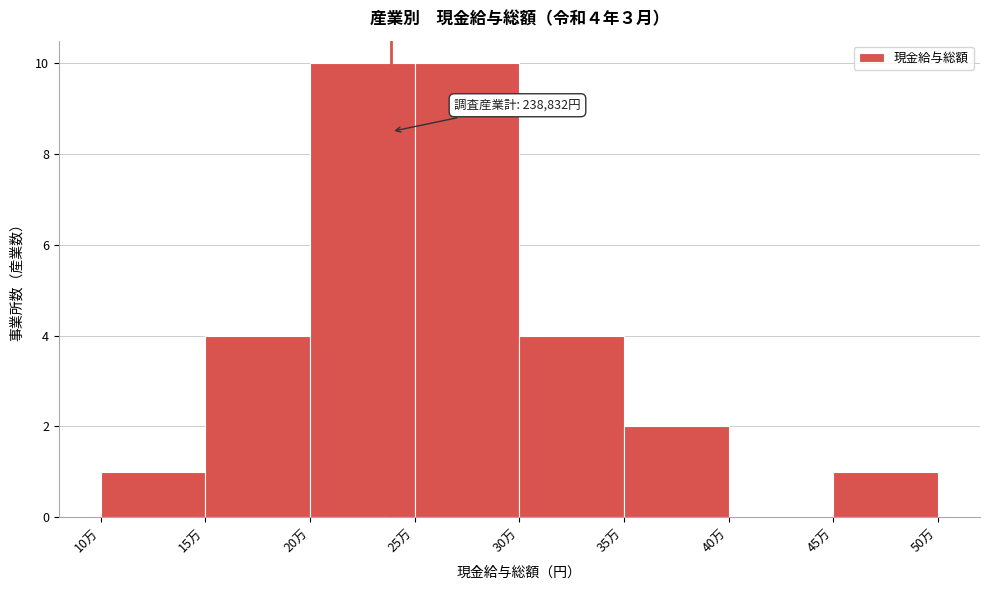

Reading left to right, list all the values displayed in this chart.

10万=1	15万=4	20万=10	25万=10	30万=4	35万=2	40万=0	45万=1